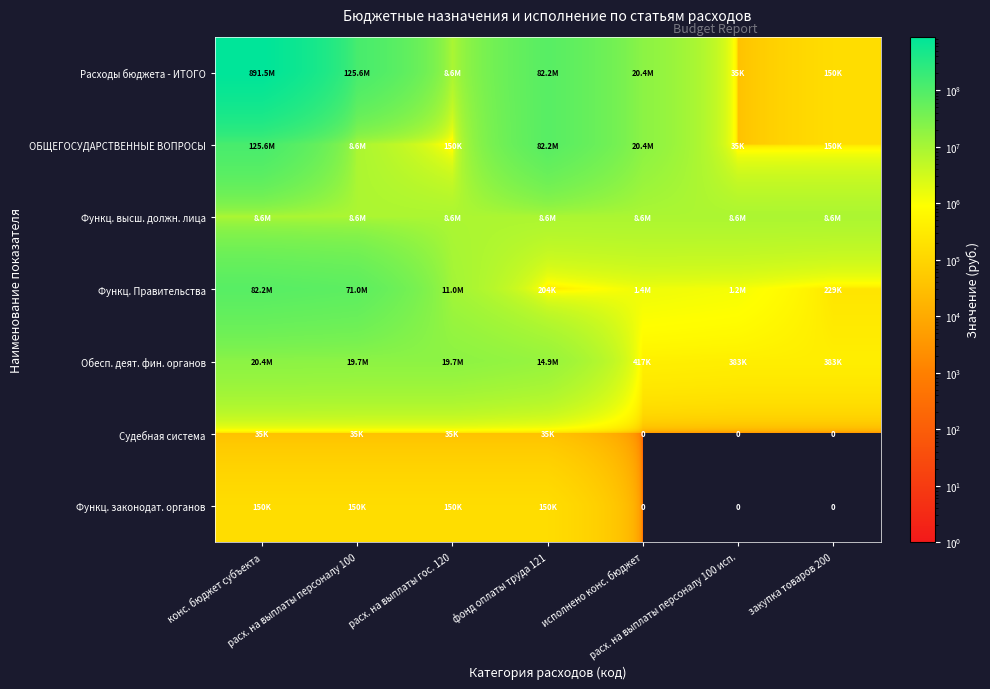

What is the sum of the Судебная система values at расх. на выплаты персоналу 100 and расх. на выплаты персоналу 100 исп.?

34700.0